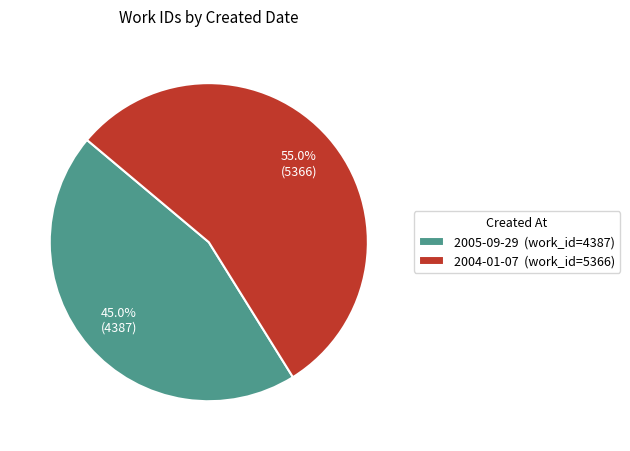

Which slice is the largest?

2004-01-07